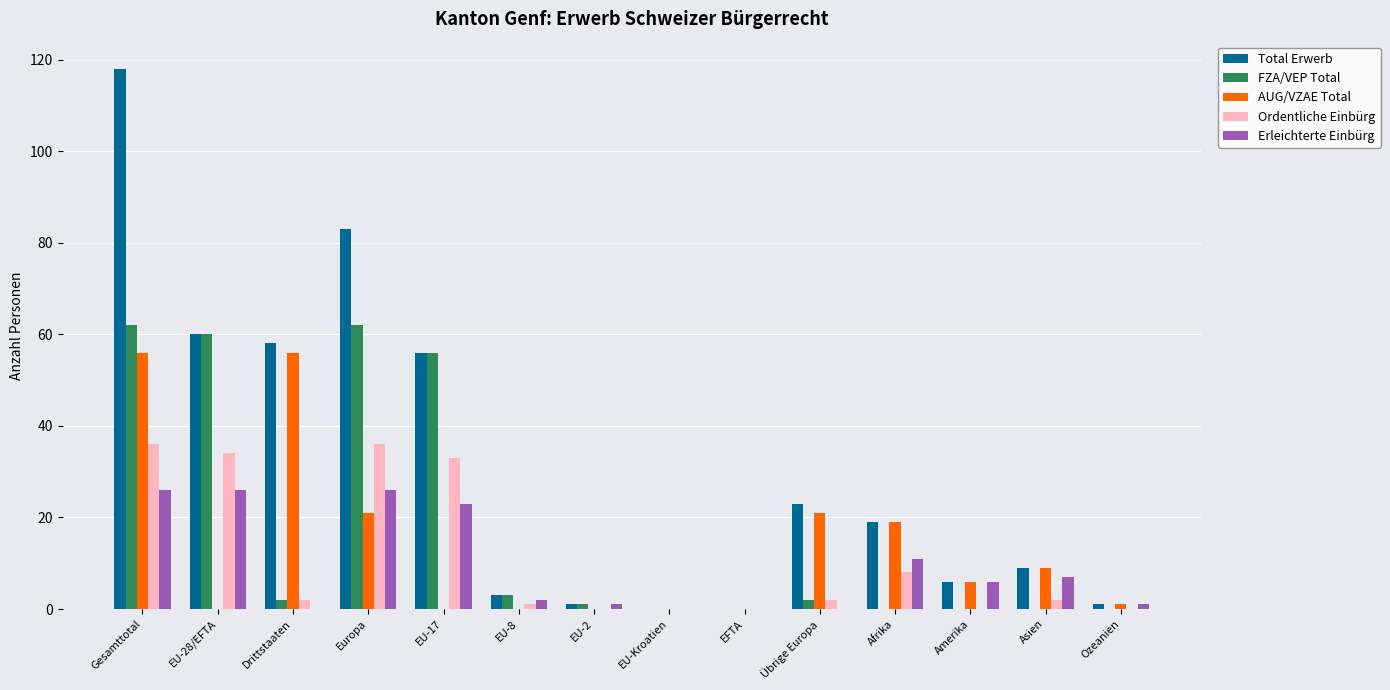

Between EU-28/EFTA and Afrika, which series saw the biggest shift?

FZA/VEP Total